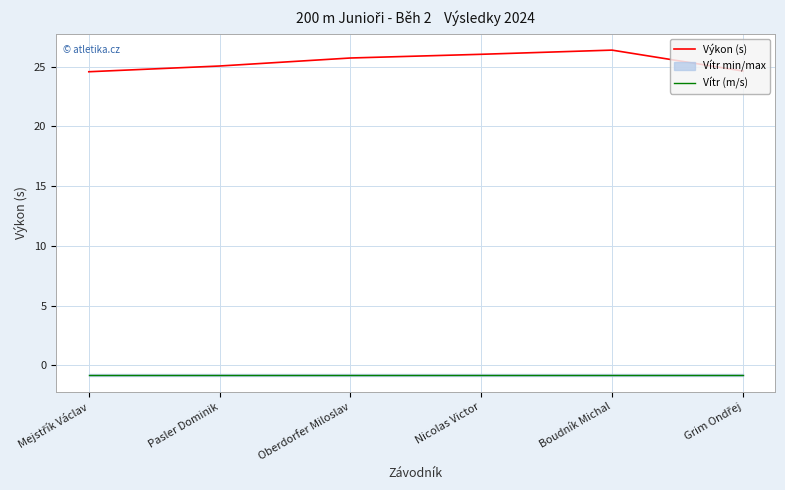

What is the spread (max minus min) of values at Grim Ondřej?

25.4